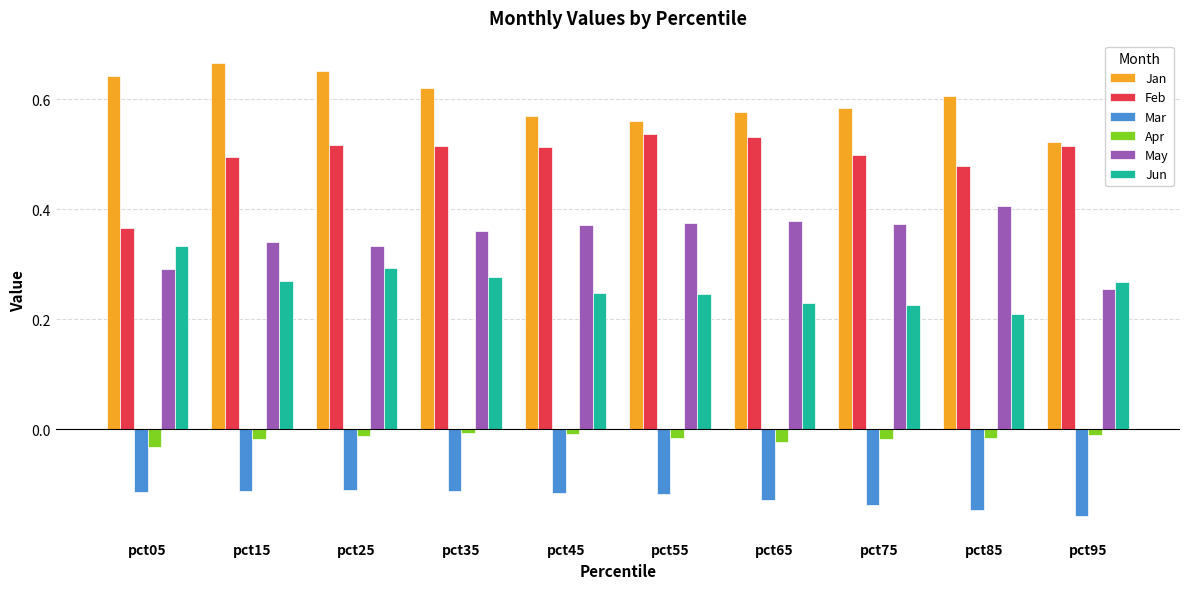

The value of Jan at pct05 is 1.0. True or false?

False